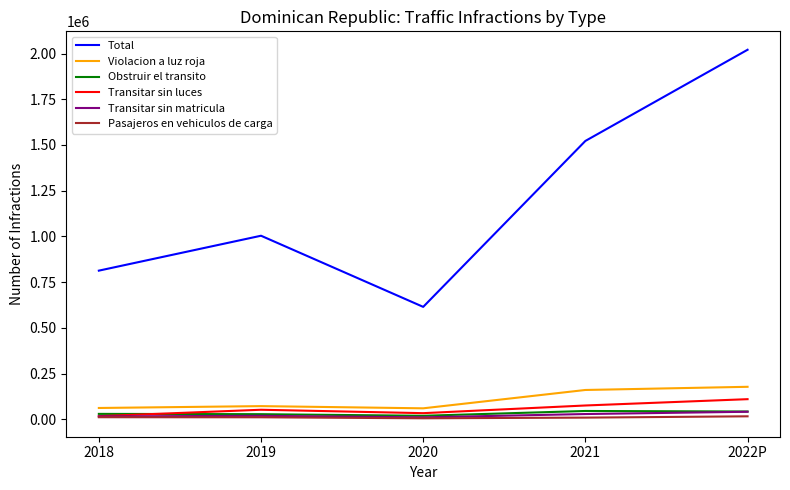

What is the sum of all Obstruir el transito values?

164997